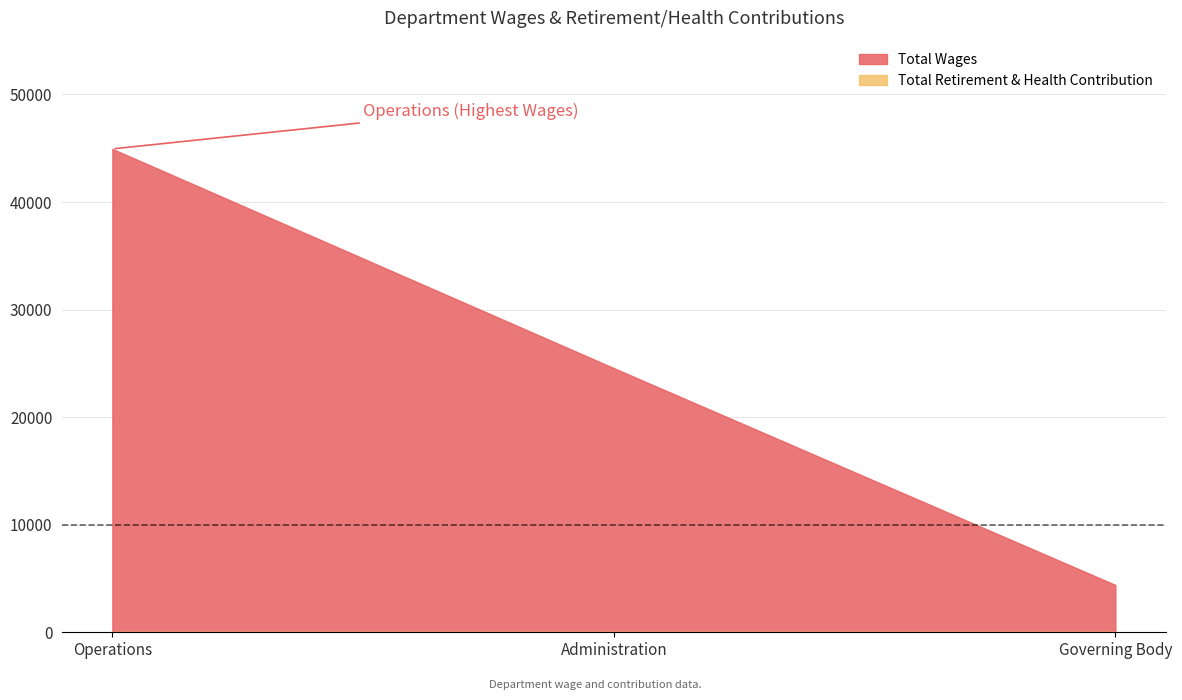

The Total Wages series shows 44939 at Operations. True or false?

True